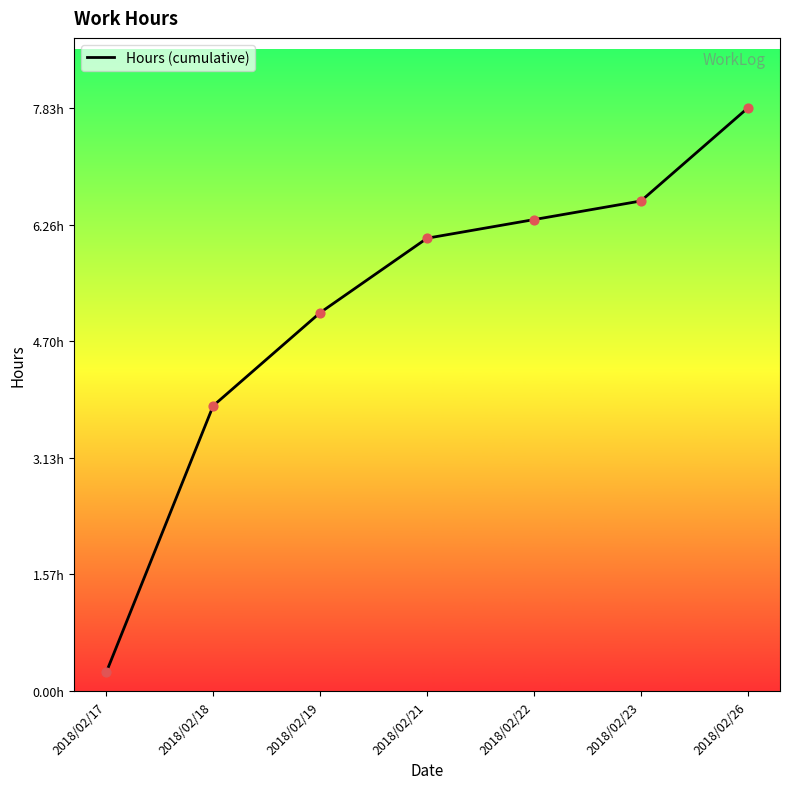

What is the change in value from 2018/02/21 to 2018/02/23?

+0.5